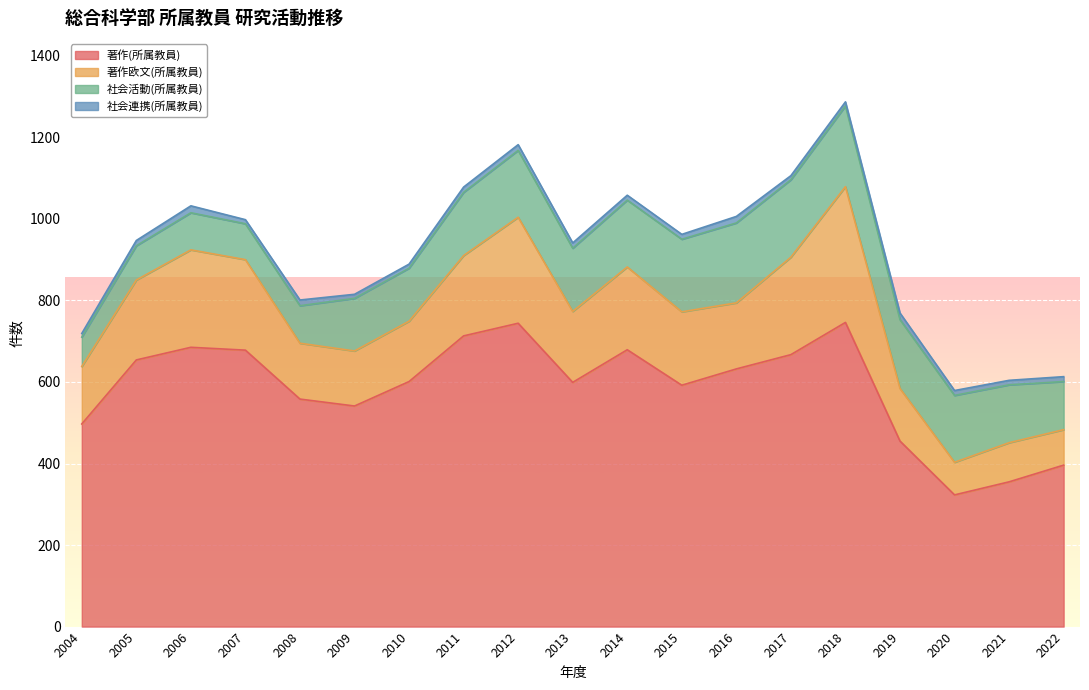

Which series has the largest range (max minus min)?

著作(所属教員)